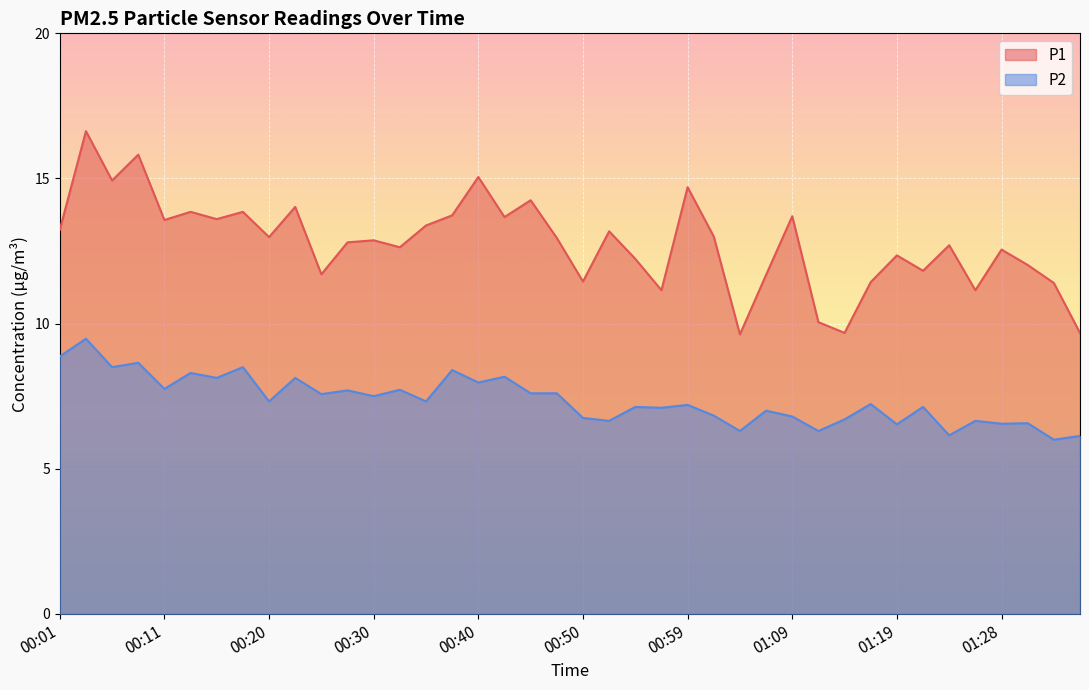

What is the value of the P2 point at the 19th from the left?

7.6